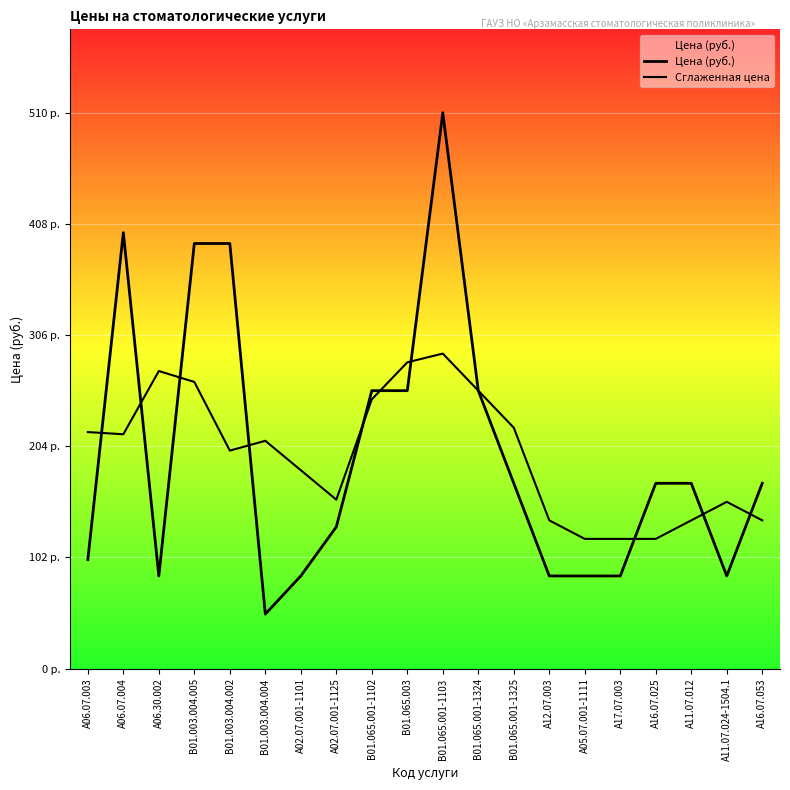

At which category is the sum across all series the highest?

B01.065.001-1103